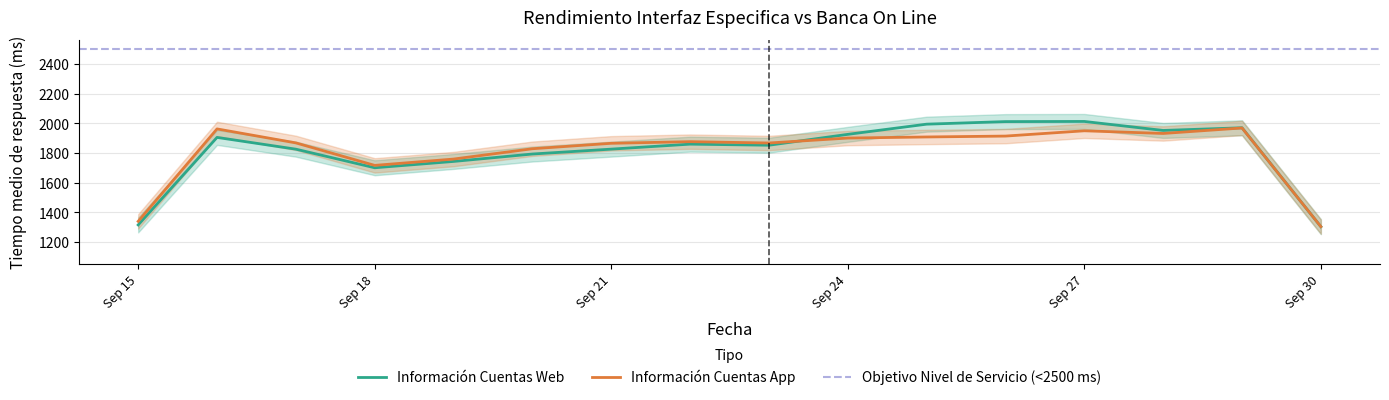

Is the value of Información Cuentas App at Sep 21 greater than the value of Información Cuentas Web at Sep 27?

No